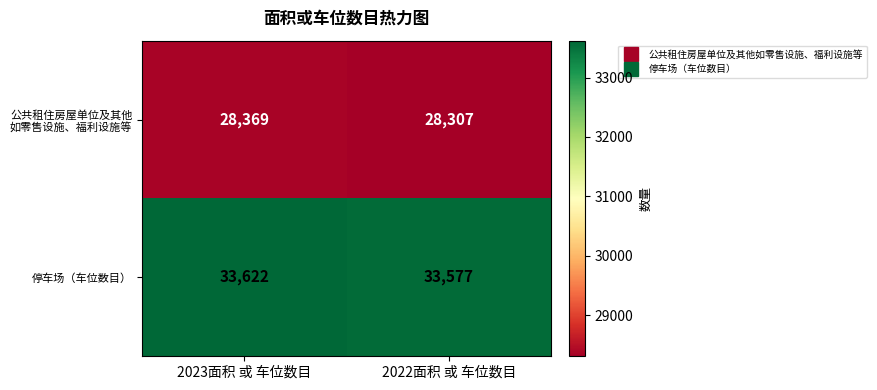

What is the average value of the 停车场（车位数目） series?

33600